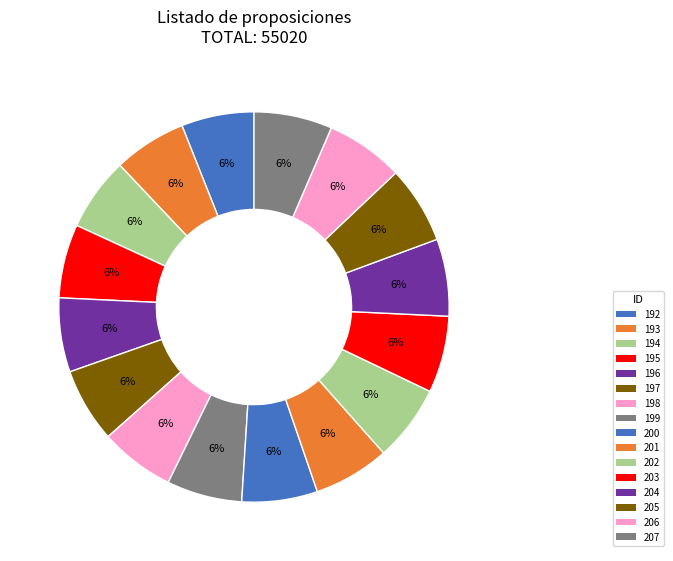

To the nearest percent, what percentage of the pie is 198?

6%